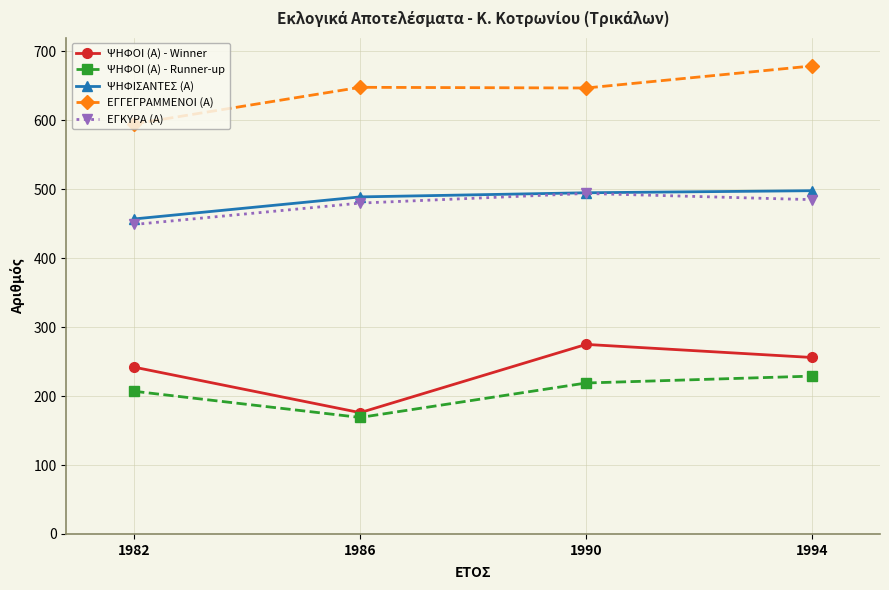

Between 1990 and 1994, which series saw the biggest shift?

ΕΓΓΕΓΡΑΜΜΕΝΟΙ (Α)